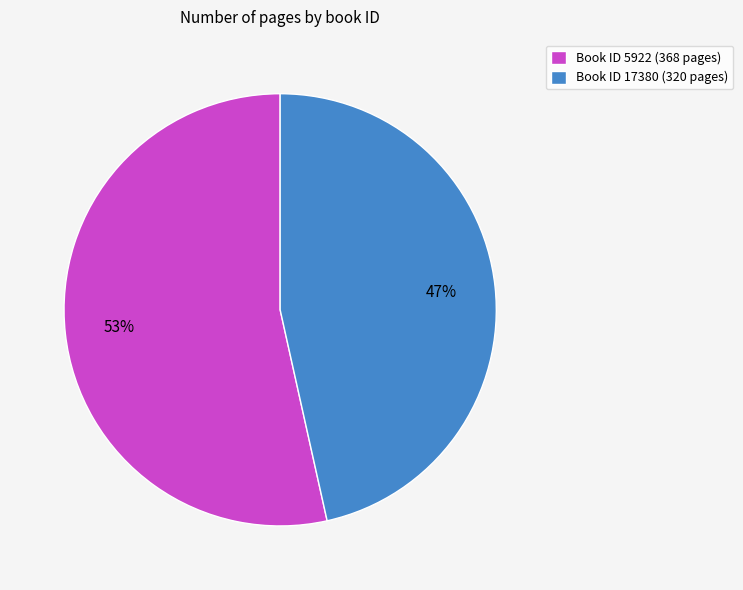

Is it true that Book ID 17380 (320 pages) is 47% of the pie?

True